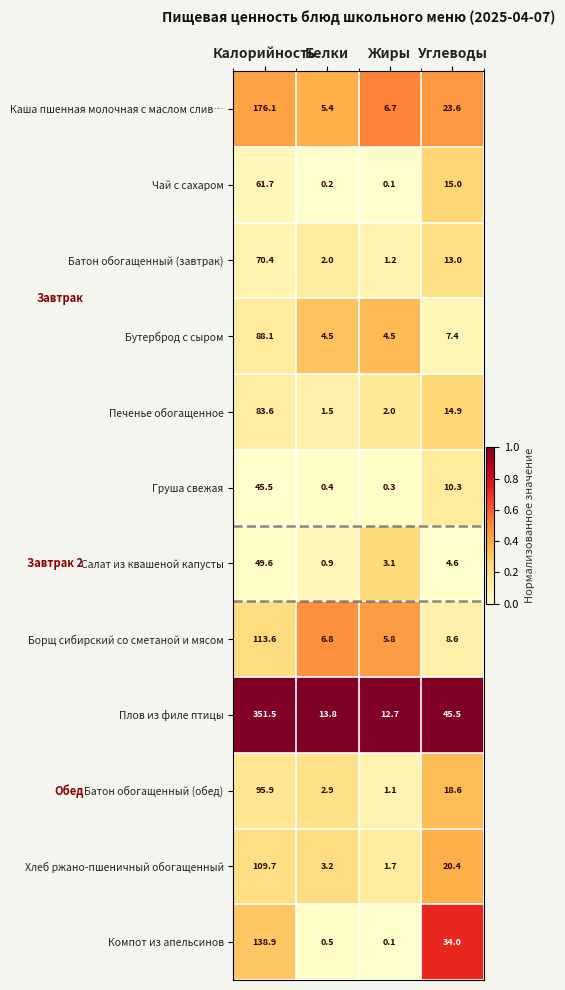

At which category does the chart reach its peak across all series?

Калорийность